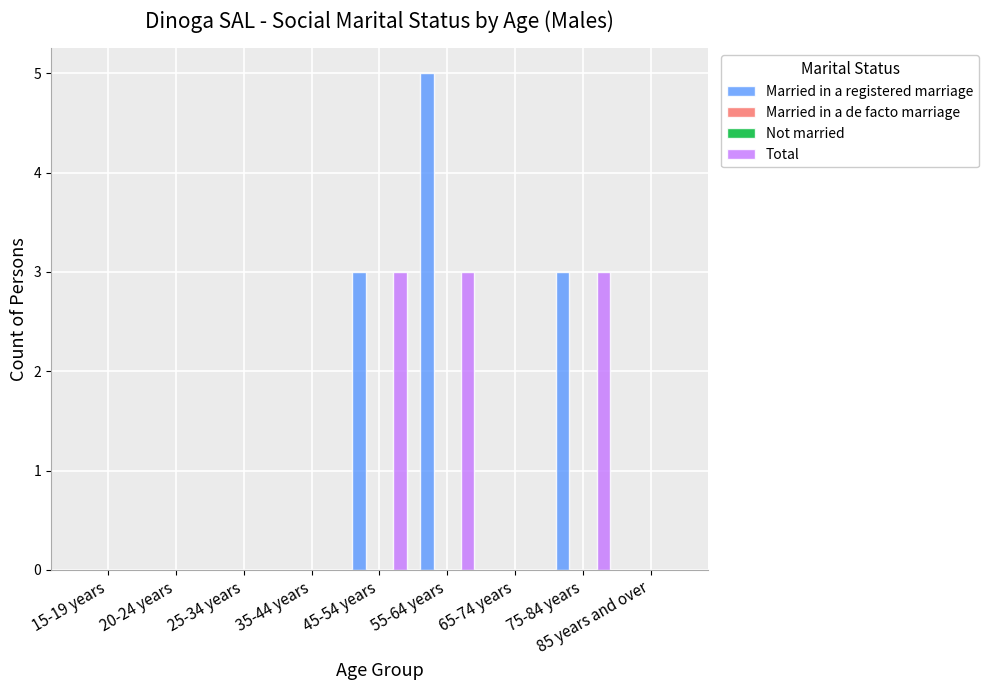

Reading right to left, extract all data points from this chart.

Married in a registered marriage: 0	3	0	5	3	0	0	0	0
Married in a de facto marriage: 0	0	0	0	0	0	0	0	0
Not married: 0	0	0	0	0	0	0	0	0
Total: 0	3	0	3	3	0	0	0	0